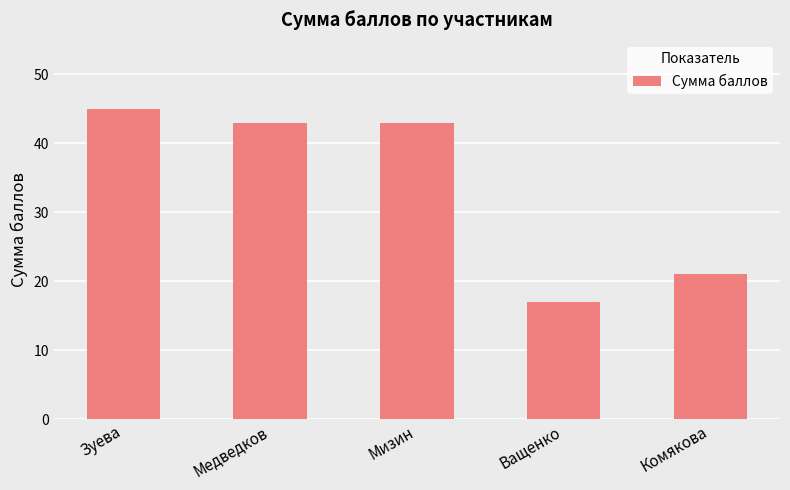

What is the label of the 4th bar from the right?

Медведков